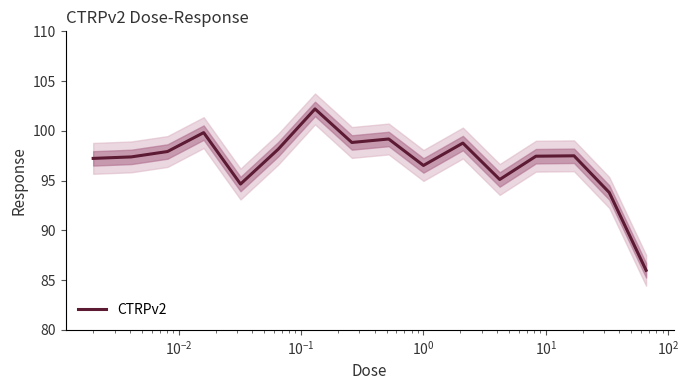

What is the value of the 8th point from the left?

98.8